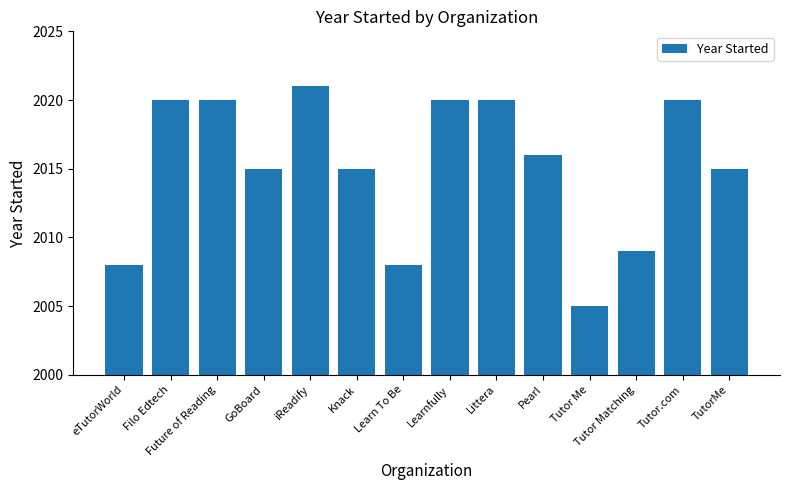

Reading left to right, extract all data points from this chart.

eTutorWorld=2008	Filo Edtech=2020	Future of Reading=2020	GoBoard=2015	iReadify=2021	Knack=2015	Learn To Be=2008	Learnfully=2020	Littera=2020	Pearl=2016	Tutor Me=2005	Tutor Matching=2009	Tutor.com=2020	TutorMe=2015